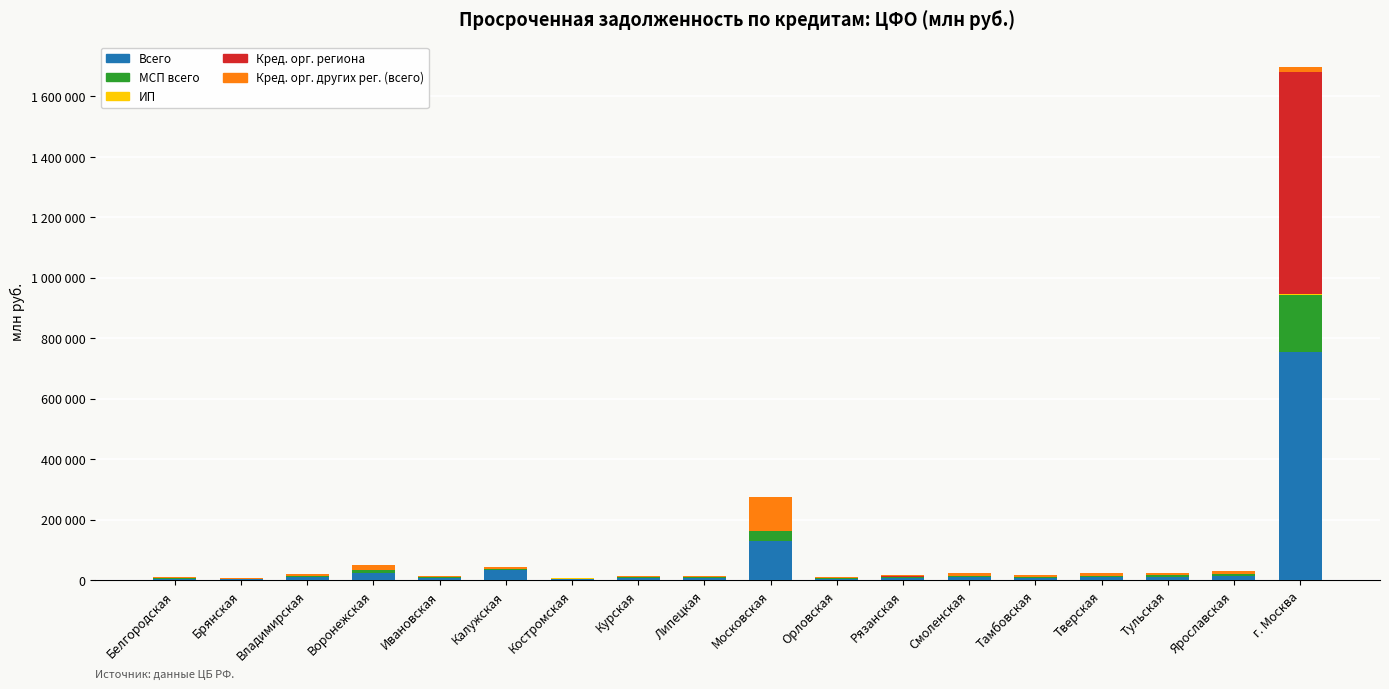

What is the label of the 13th bar from the left?

Смоленская